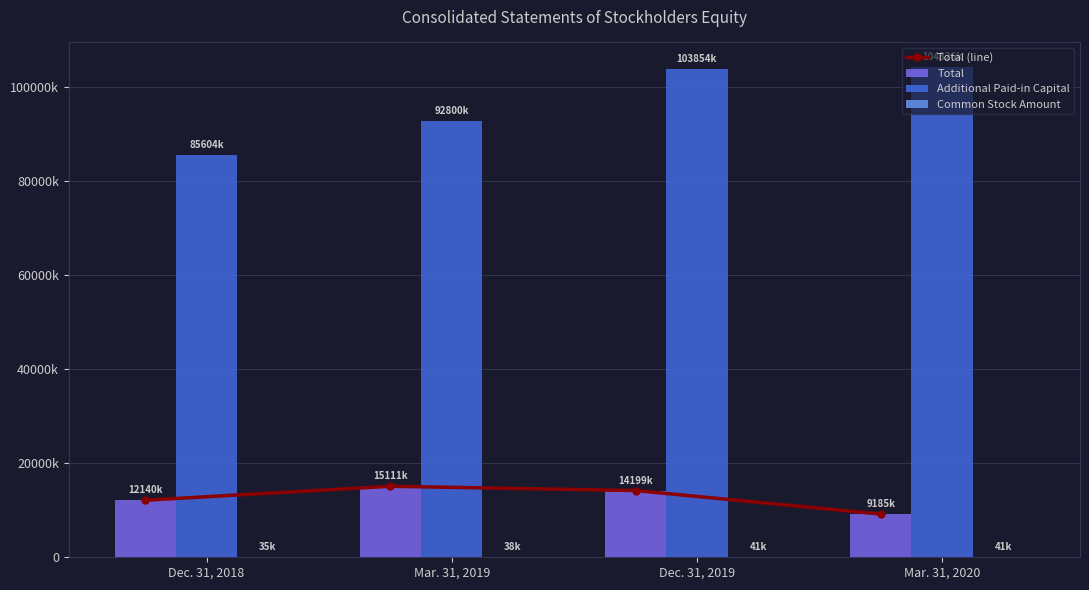

What is the difference between the maximum and minimum values in the Total series?

5925358